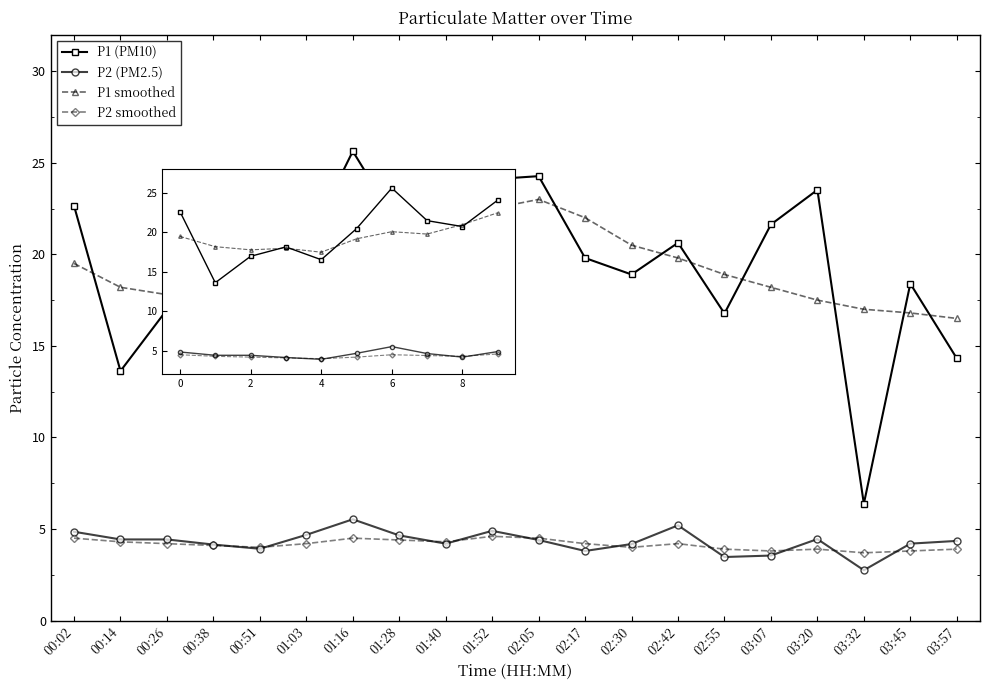

The P1 smoothed series shows 18.2 at 00:14. True or false?

True